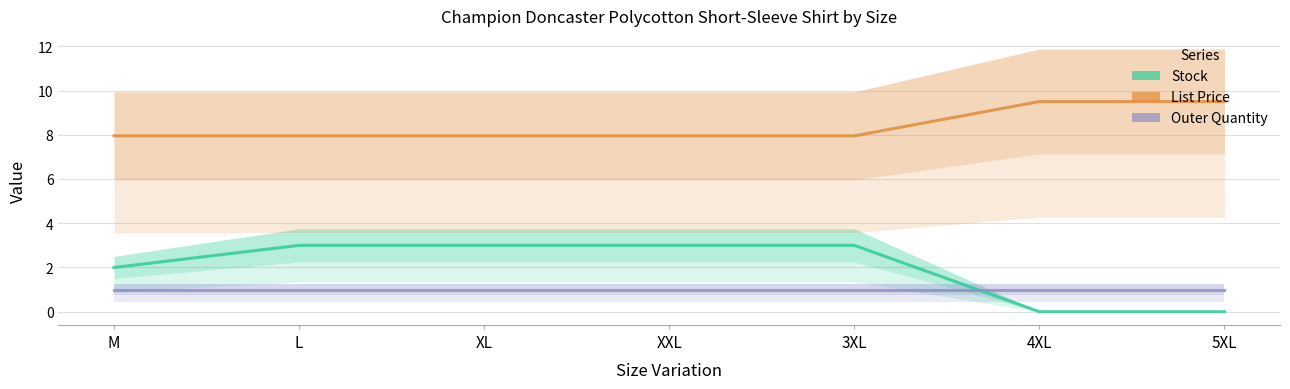

Reading right to left, what are all the values shown in this chart?

Stock: 5XL=0.0	4XL=0.0	3XL=3.0	XXL=3.0	XL=3.0	L=3.0	M=2.0
List Price: 5XL=9.5	4XL=9.5	3XL=8.0	XXL=8.0	XL=8.0	L=8.0	M=8.0
Outer Quantity: 5XL=1.0	4XL=1.0	3XL=1.0	XXL=1.0	XL=1.0	L=1.0	M=1.0